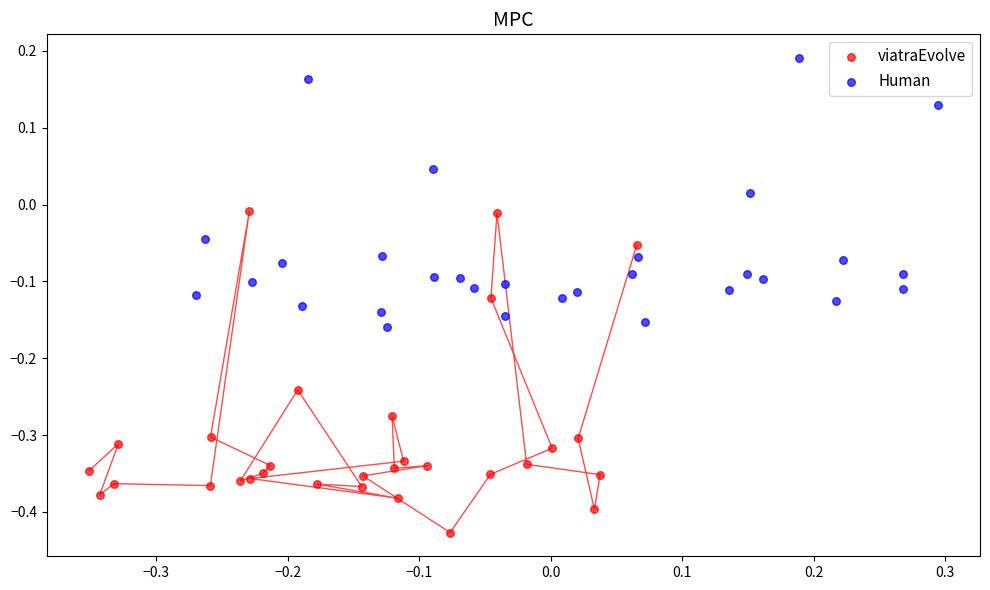

Which series has the largest Y range (max minus min)?

viatraEvolve